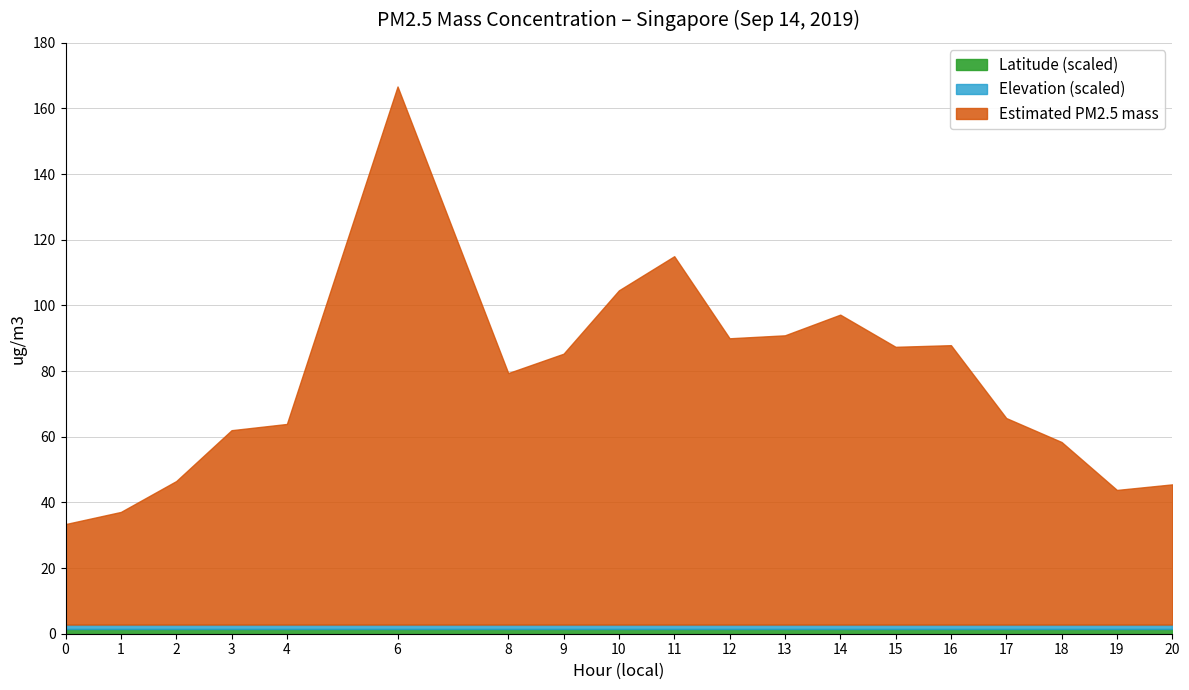

True or false: Estimated PM2.5 mass has a value of 230.0 at 6.

False